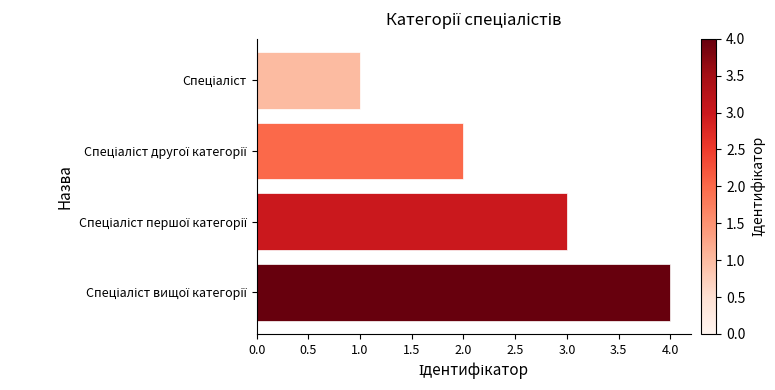

What is the smallest value displayed?

1